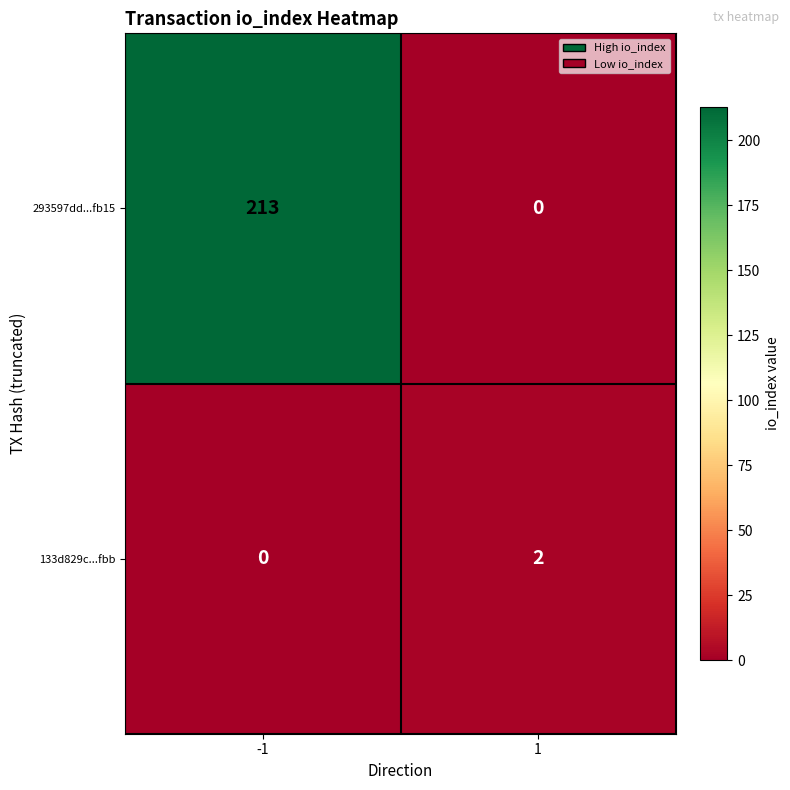

Reading left to right, transcribe all the data shown in this chart.

293597dd...fb15: -1=213	1=0
133d829c...fbb: -1=0	1=2